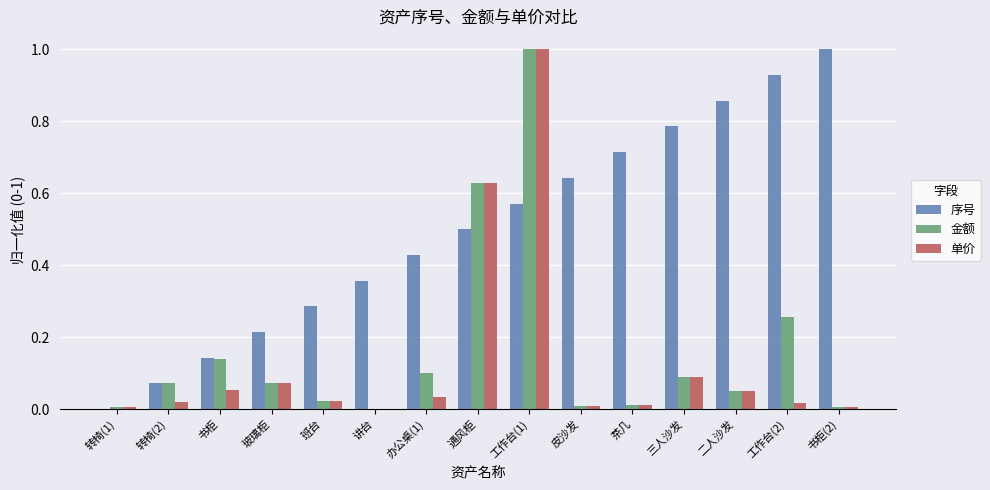

The value of 金额 at 皮沙发 is 0.0. True or false?

True